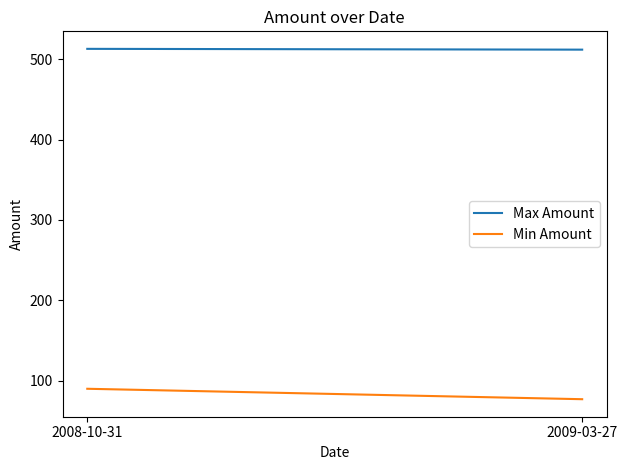

Rank the categories by Min Amount value from highest to lowest.

2008-10-31, 2009-03-27